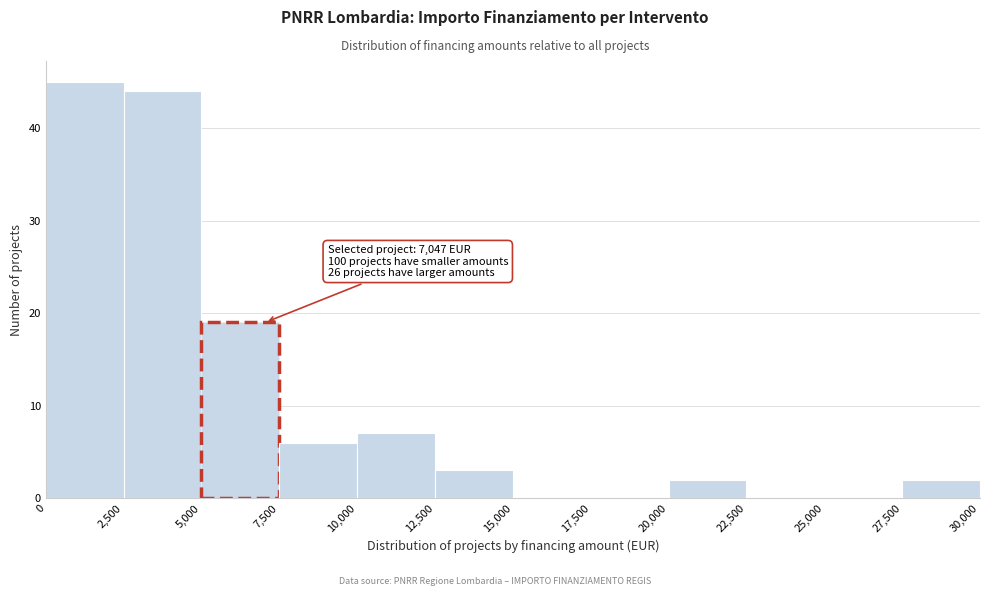

Which range on the x-axis has the tallest bar?

0 to 2,500